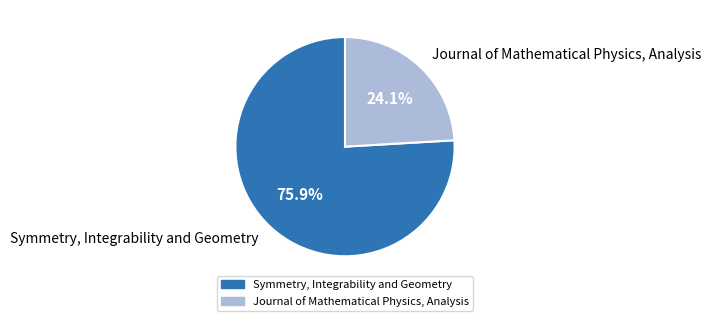

True or false: Journal of Mathematical Physics, Analysis accounts for 29% of the total.

False